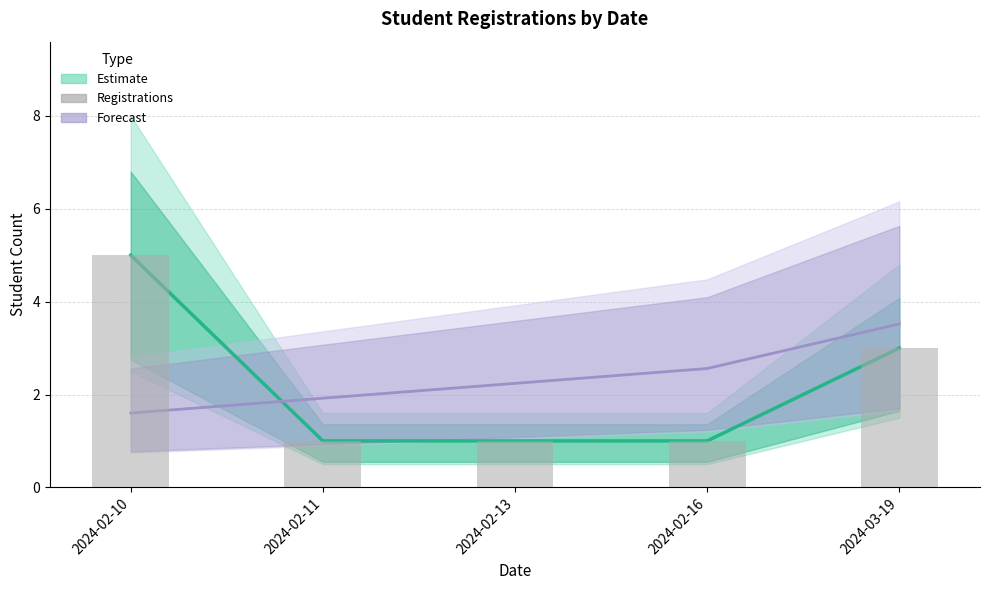

Reading left to right, what are all the values shown in this chart?

Estimate (mid): 5.0	1.0	1.0	1.0	3.0
Forecast (mid): 1.6	1.9	2.2	2.6	3.5
Registrations per date: 5.0	1.0	1.0	1.0	3.0